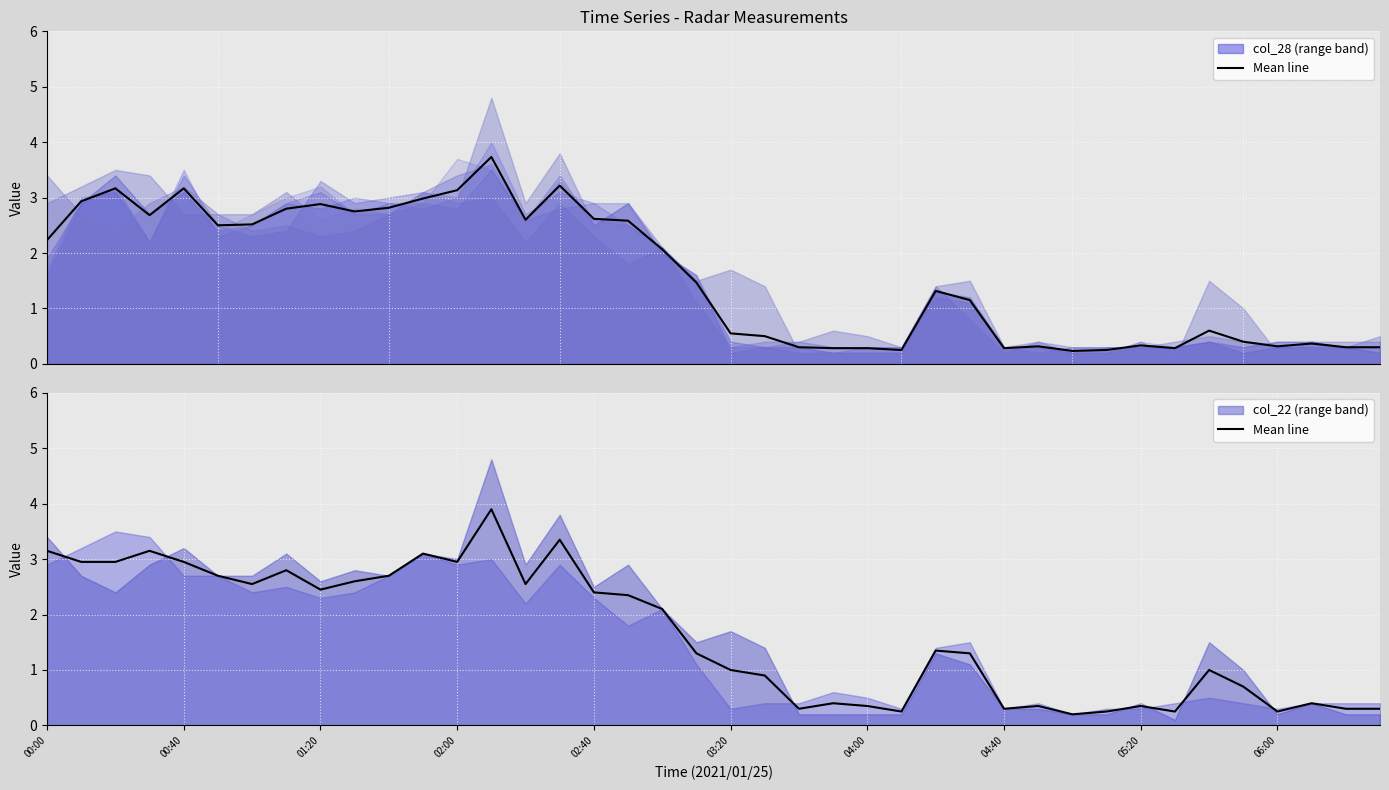

At which category does the chart reach its minimum across all series?

30